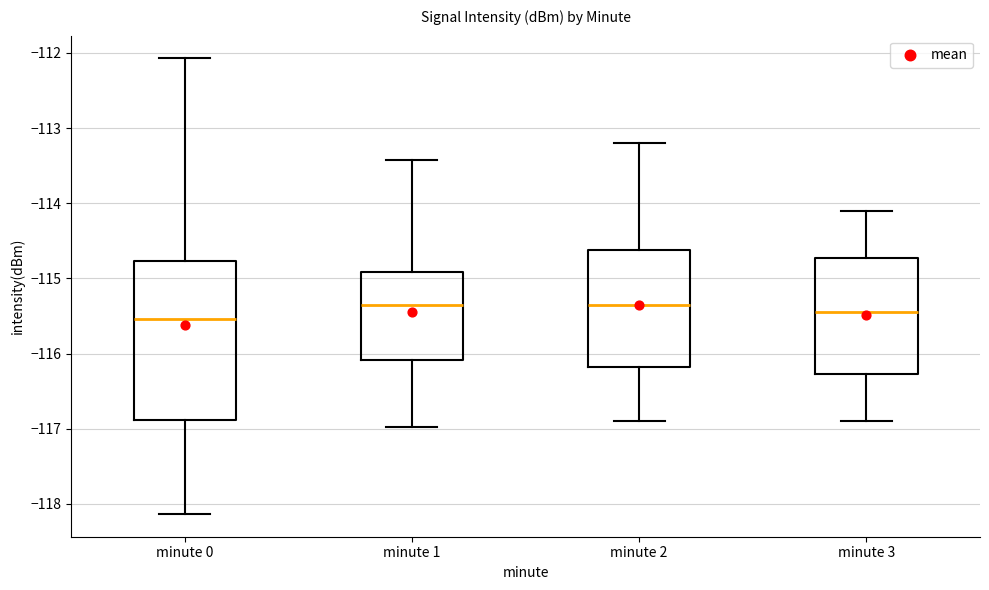

Where does the upper whisker of the box for minute 0 end on the y-axis? The values are not printed on the chart, so give them approximately, as read against the axis.

-112.1